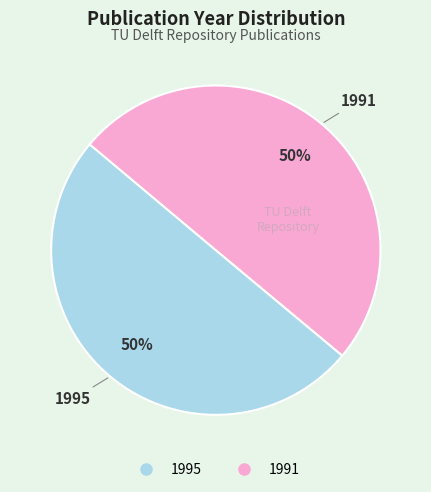

To the nearest percent, what percentage of the pie is 1995?

50%